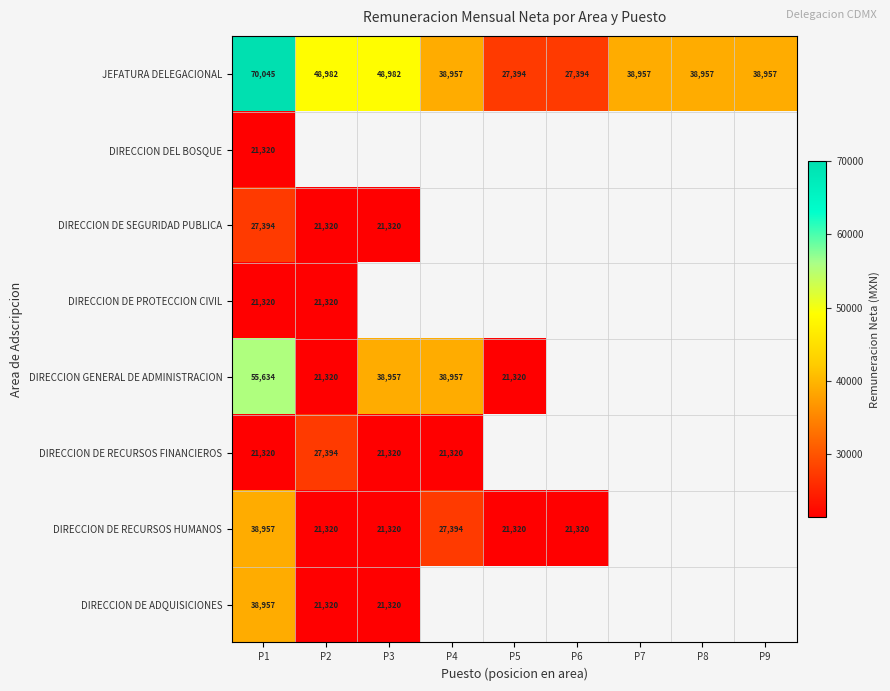

Which series has the widest spread of values?

JEFATURA DELEGACIONAL